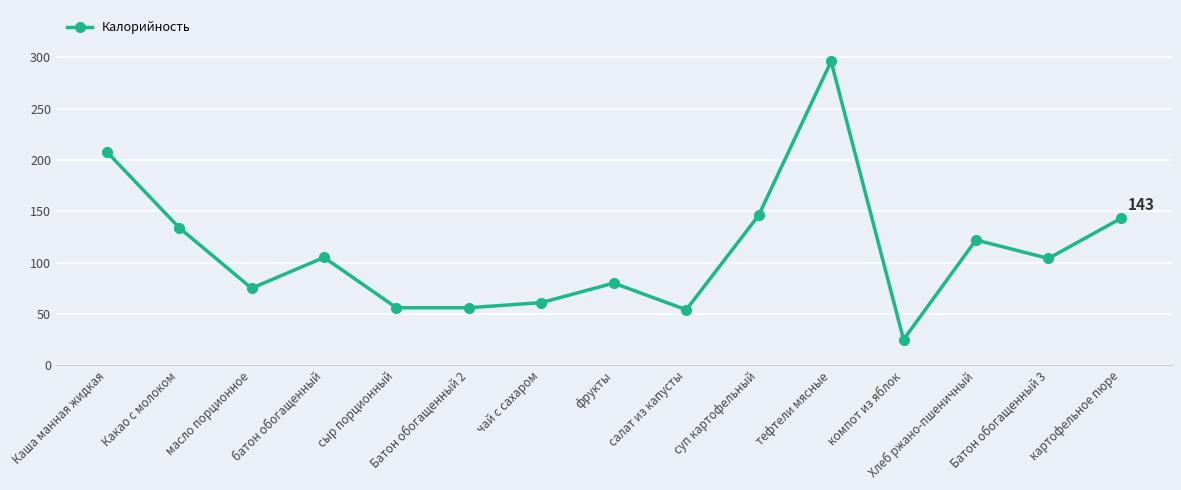

What is the difference between the values at Какао с молоком and суп картофельный?

12